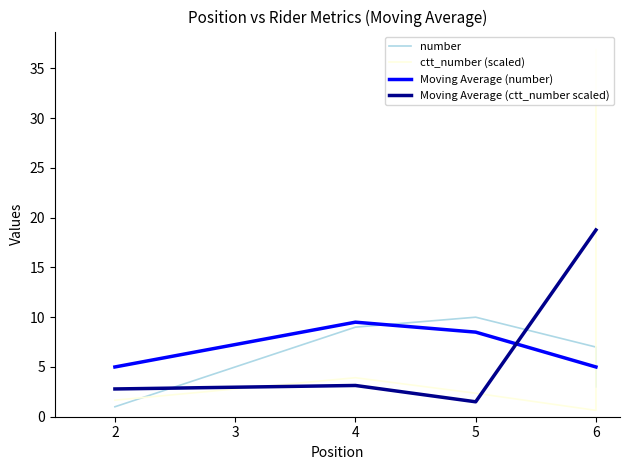

At which category does the chart reach its minimum across all series?

6